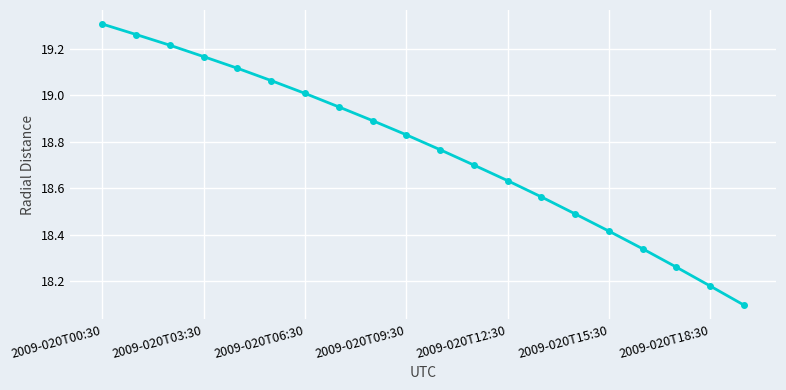

What is the smallest value displayed?

18.1